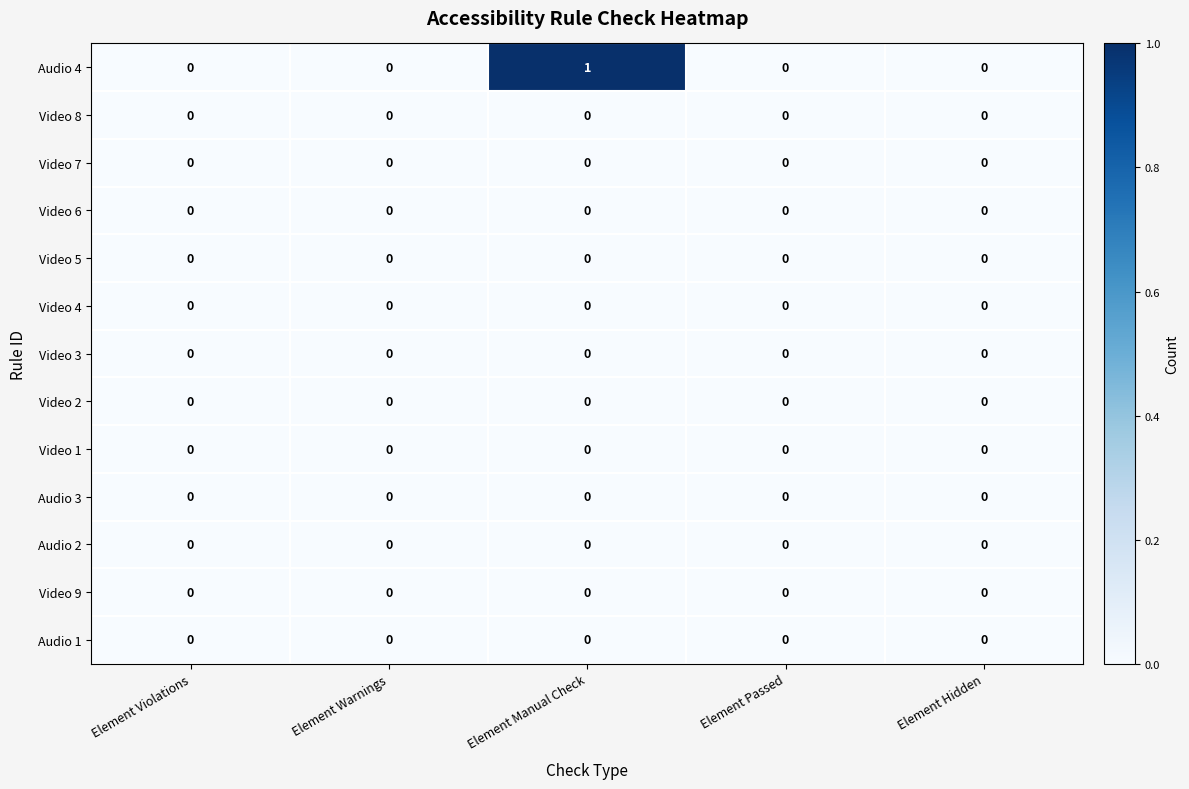

Count the number of categories in the chart.

5